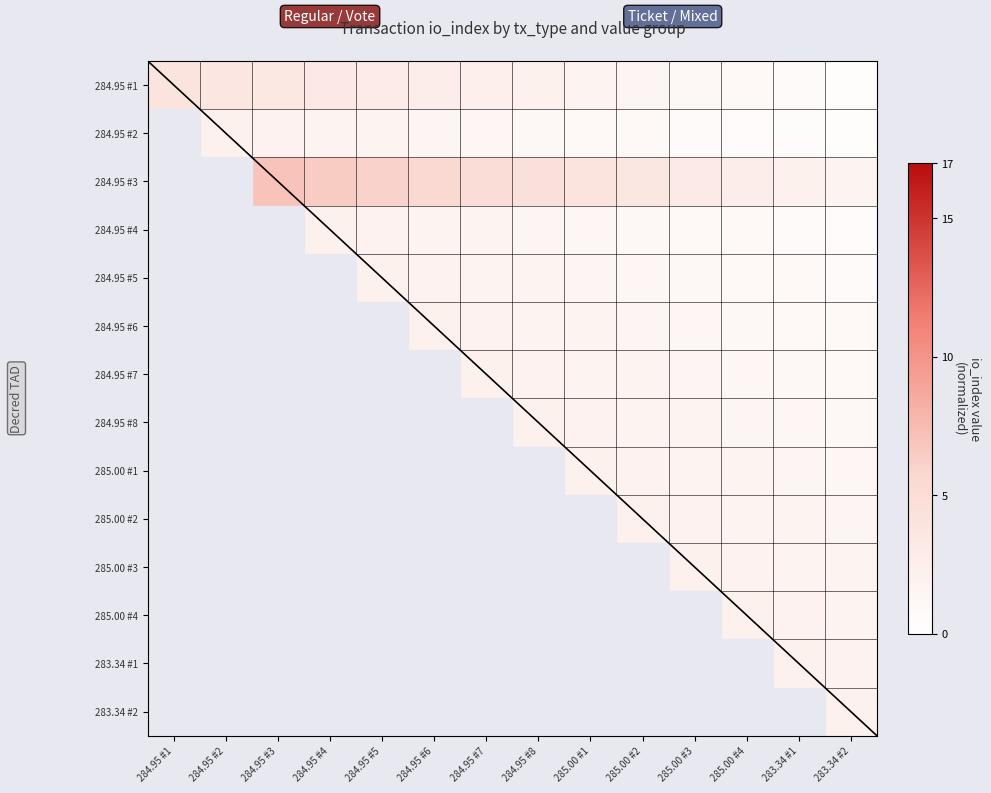

Between 284.95 #3 and 284.95 #8, which series saw the biggest shift?

284.95 #4